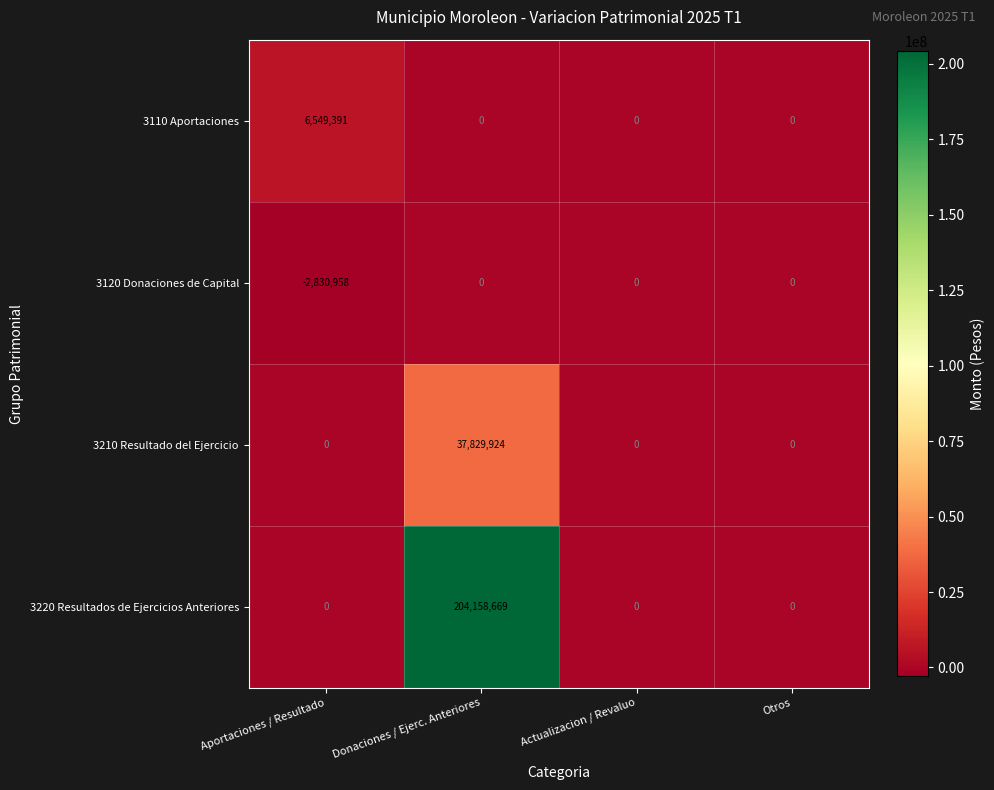

Which series has the largest total across all categories?

3220 Resultados de Ejercicios Anteriores